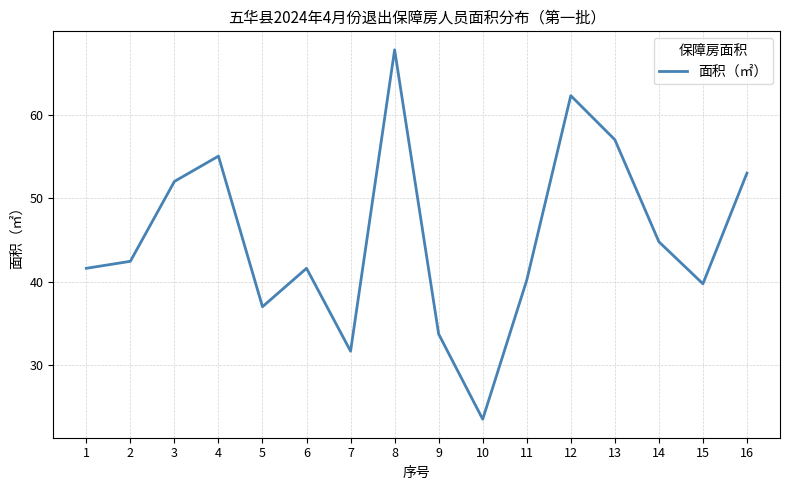

True or false: there are more than 0 points higher than both neighbors.

True